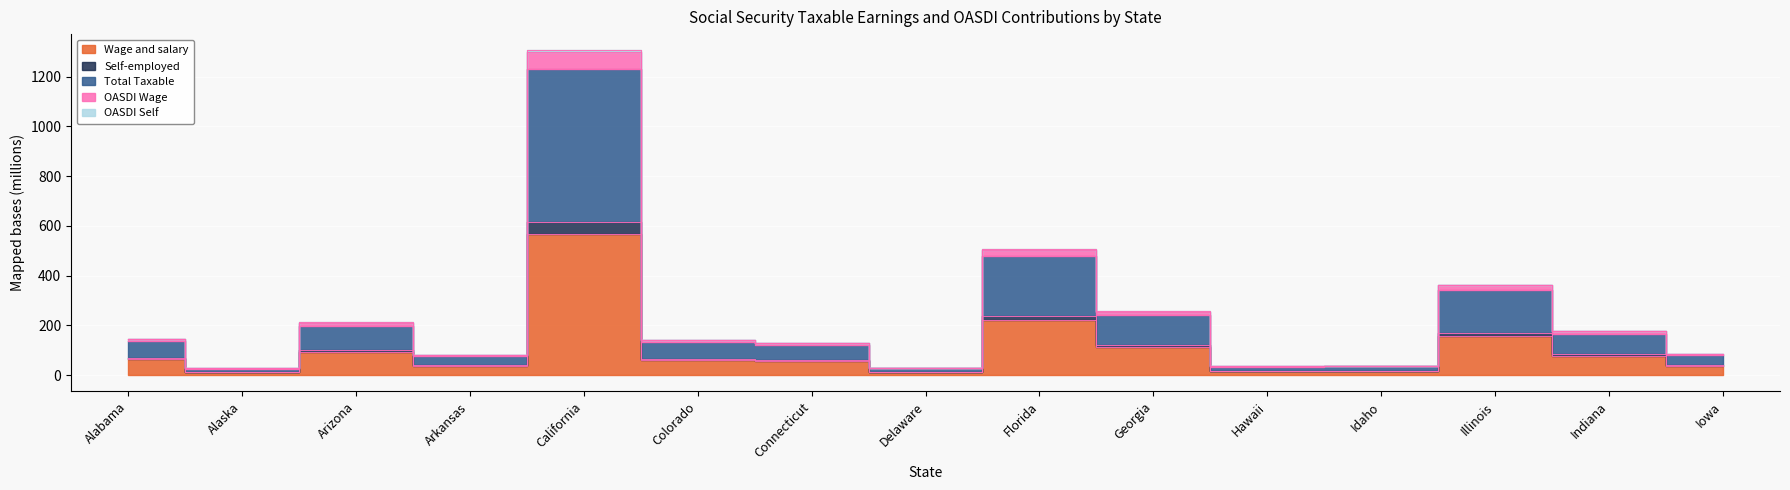

How many lines are shown in the chart?

5